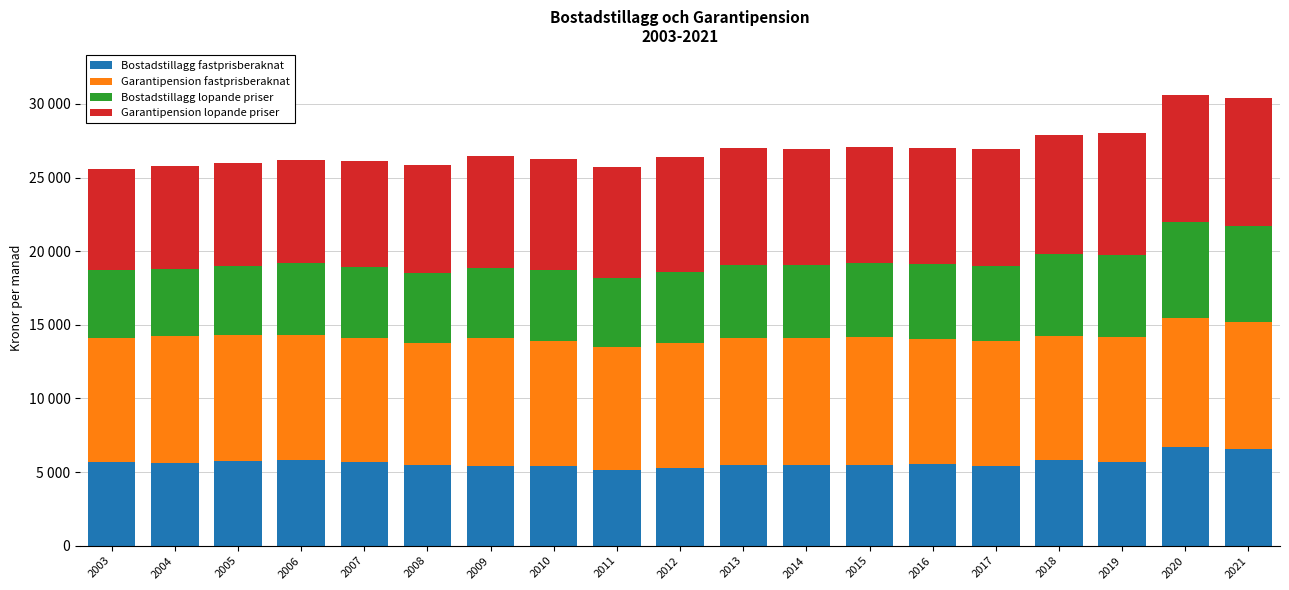

The Bostadstillagg fastprisberaknat series shows 5453 at 2013. True or false?

True